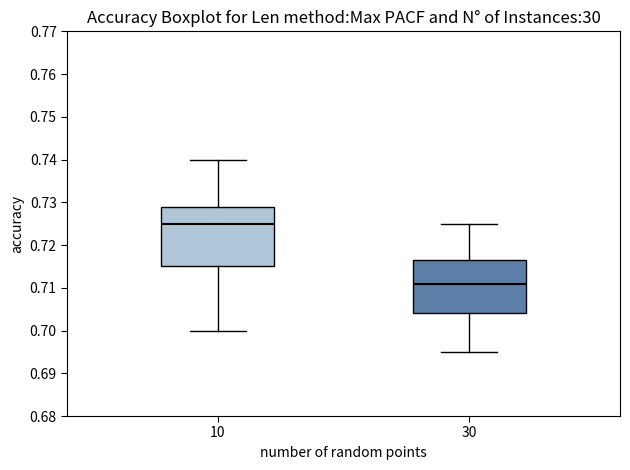

Reading left to right, transcribe this box plot: for each box, give where its median line is, the range the box spans, and where its two whiskers end, as read against the y-axis. The values are not printed on the chart, so give them approximately, as read against the axis.

10: median 0.725, box 0.715 to 0.729, whiskers 0.700 to 0.740
30: median 0.711, box 0.704 to 0.717, whiskers 0.695 to 0.725